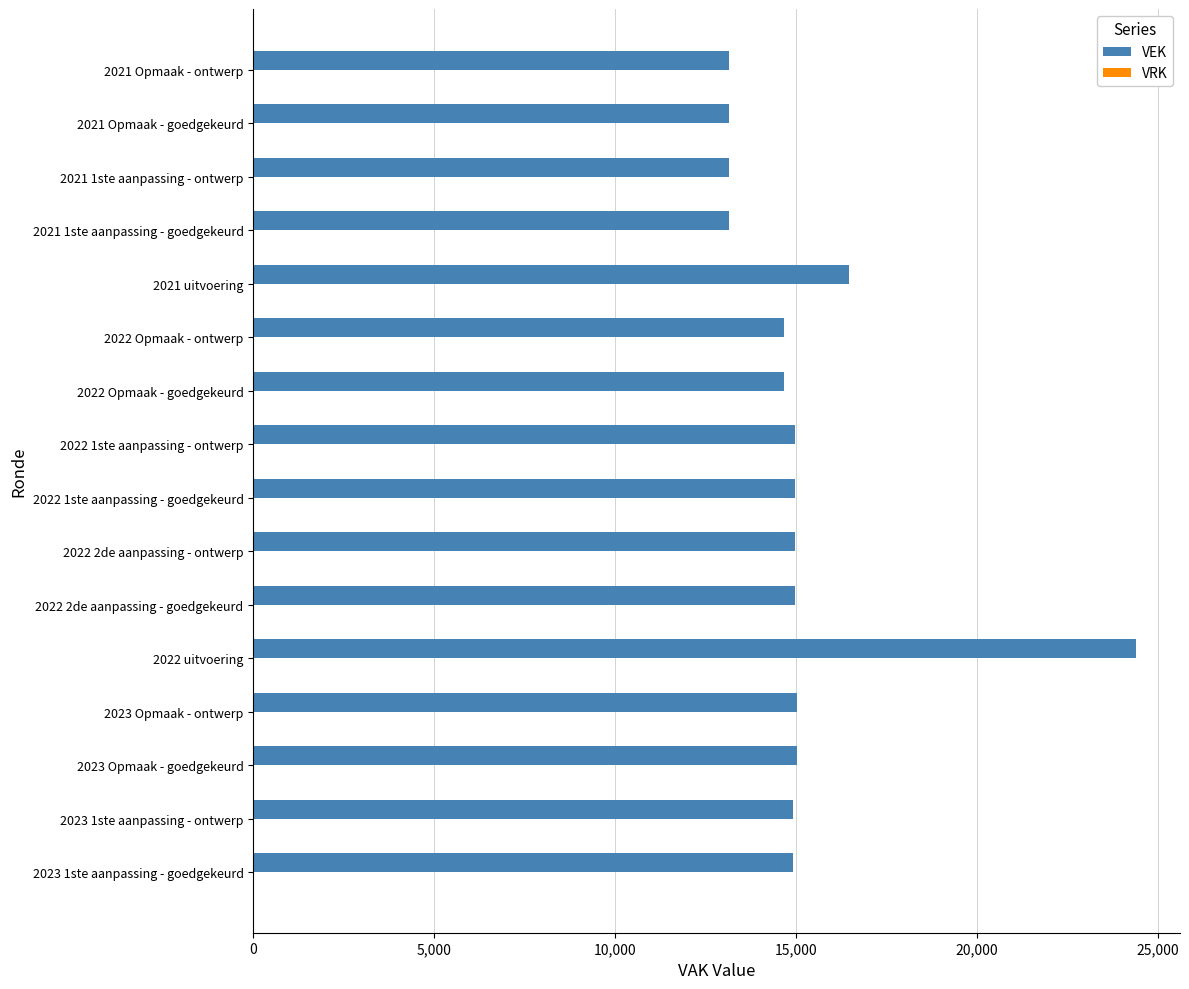

The value at 2021 Opmaak - ontwerp is 13156. True or false?

True